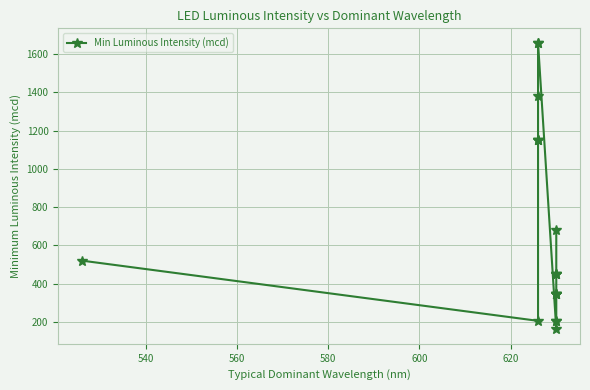

What is the difference between the maximum and minimum values?

1500